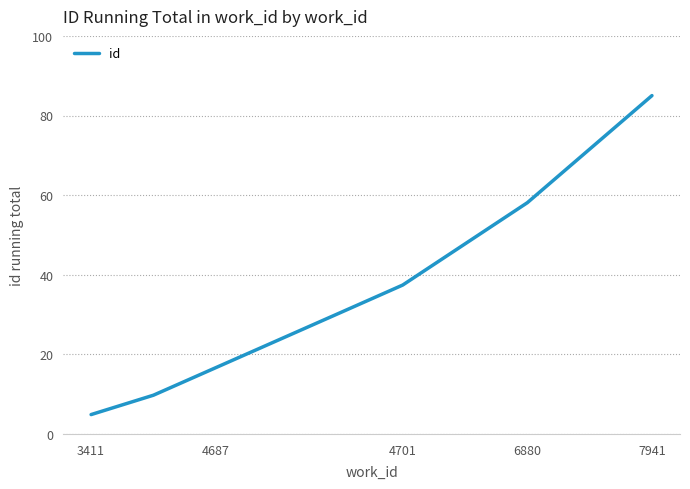

Does the chart have visible grid lines?

Yes